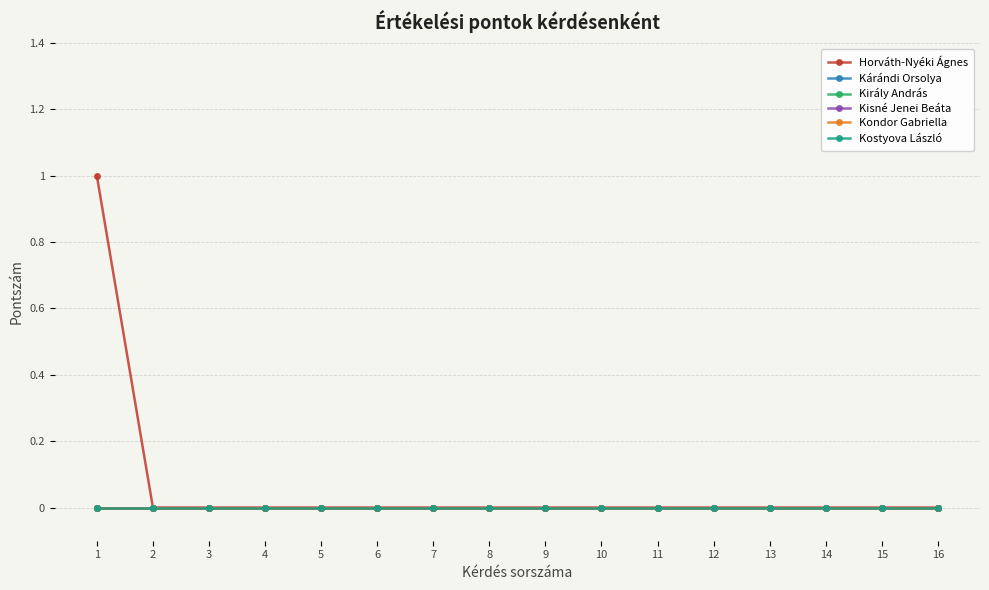

Is the value of Kárándi Orsolya at 13 greater than the value of Horváth-Nyéki Ágnes at 2?

No